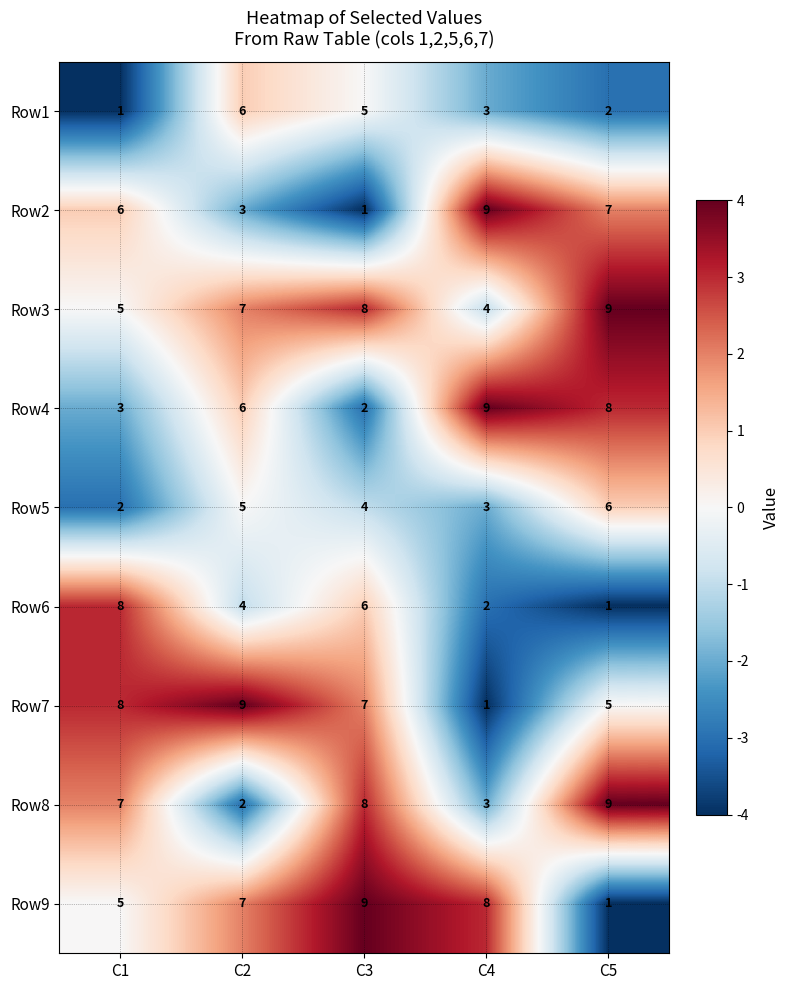

Which series has the largest total across all categories?

Row3